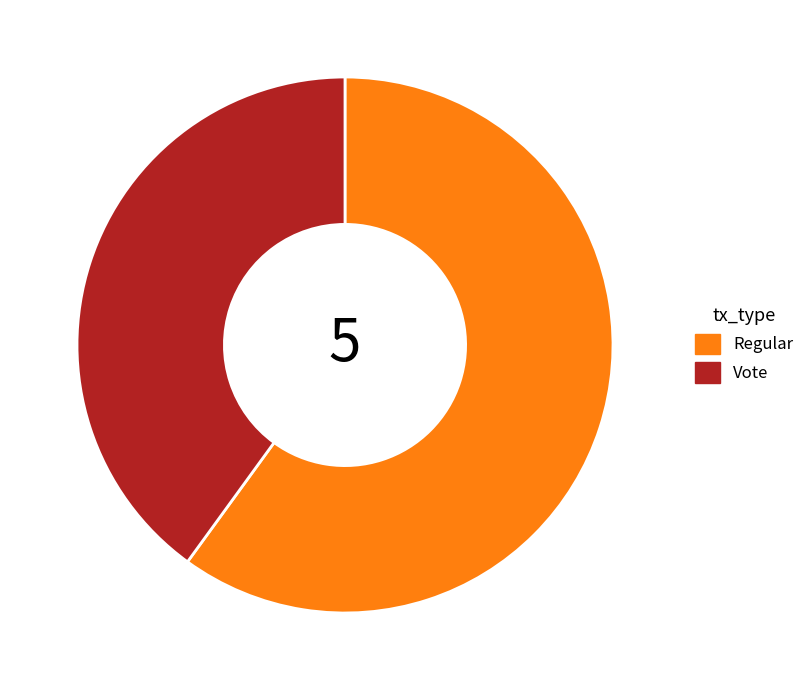

True or false: Vote accounts for 32% of the total.

False